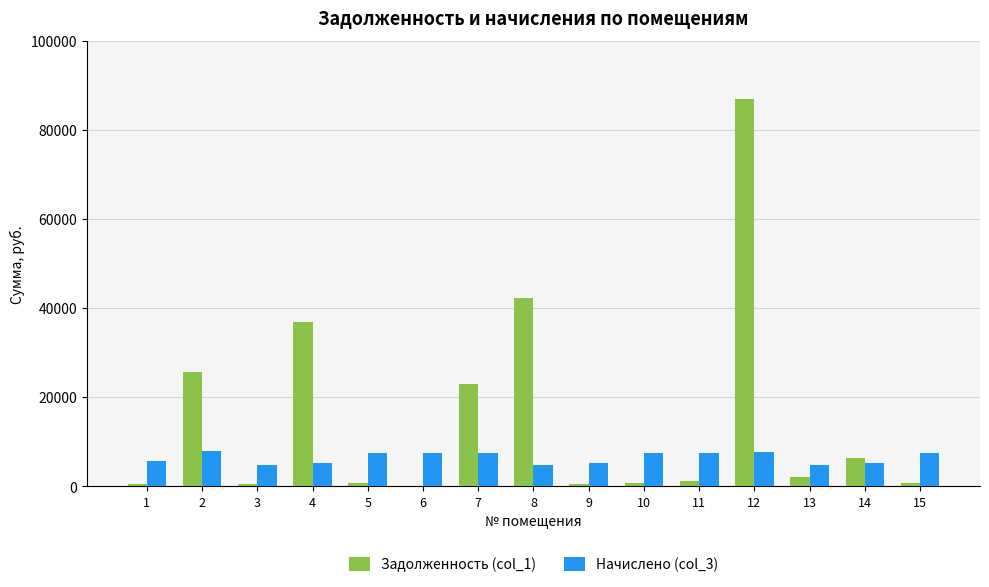

Is it true that Начислено (col_3) equals 7565.4 at 15?

True